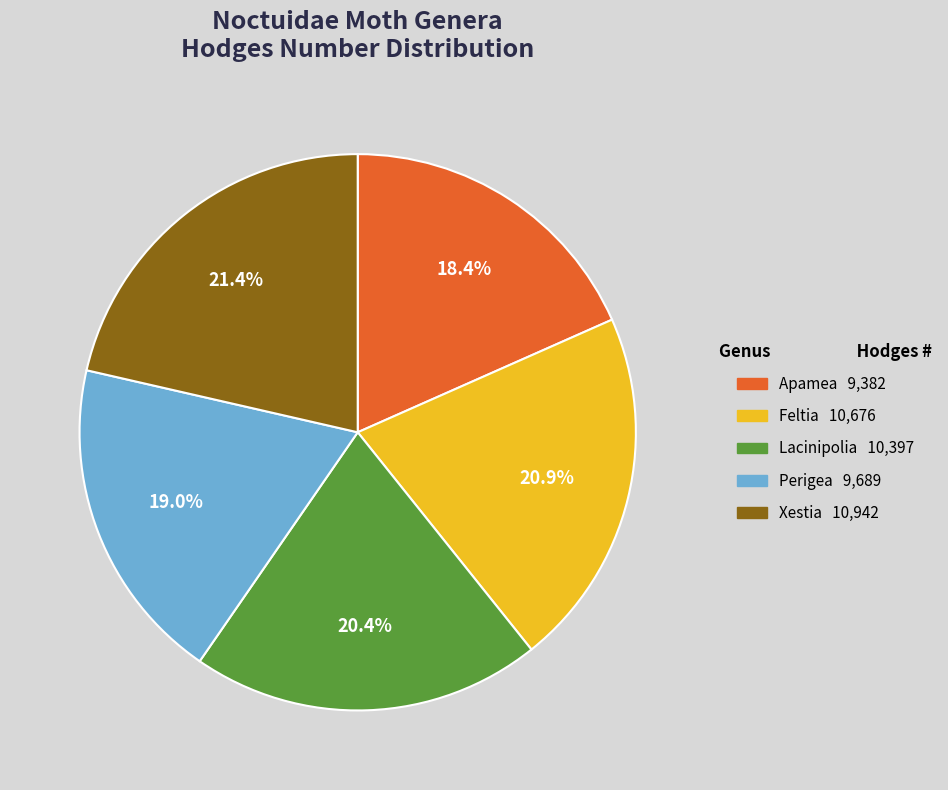

To the nearest percent, what portion does Feltia represent?

21%